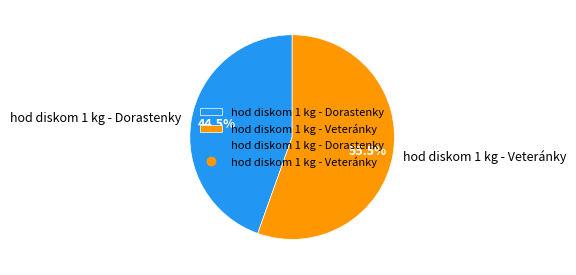

How many slices are in this pie chart?

2